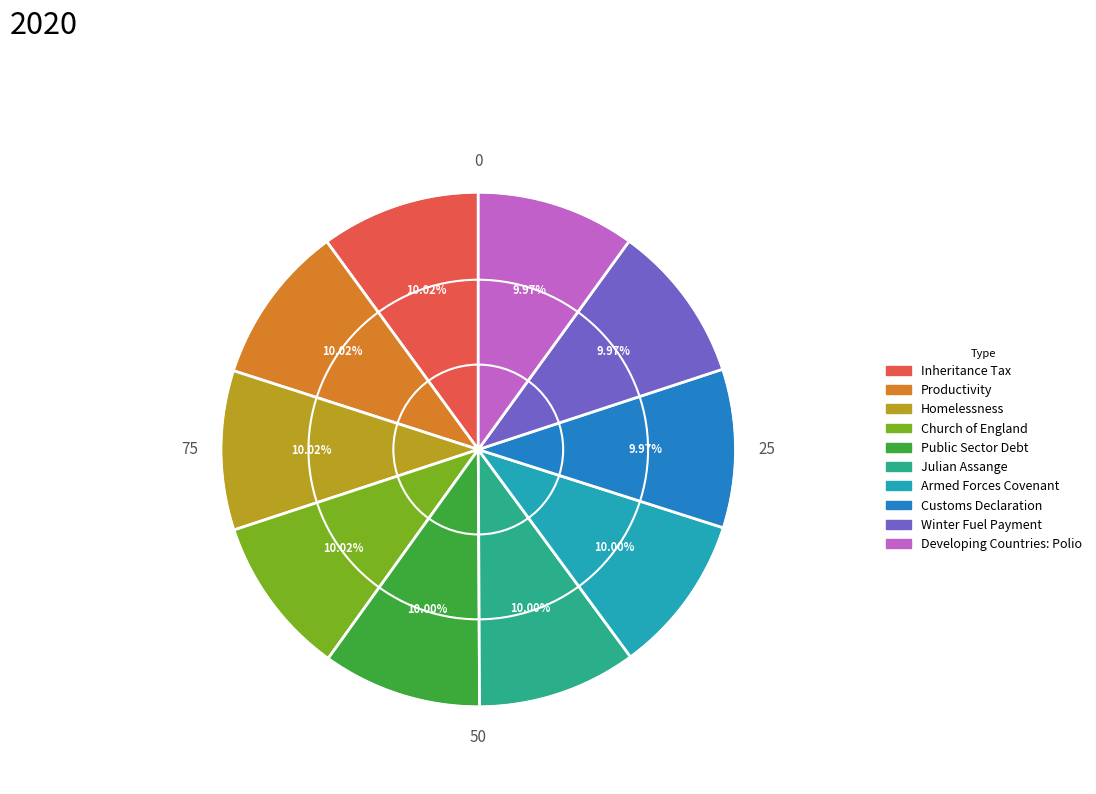

Is the sum of Customs Declaration and Developing Countries: Polio greater than half?

No